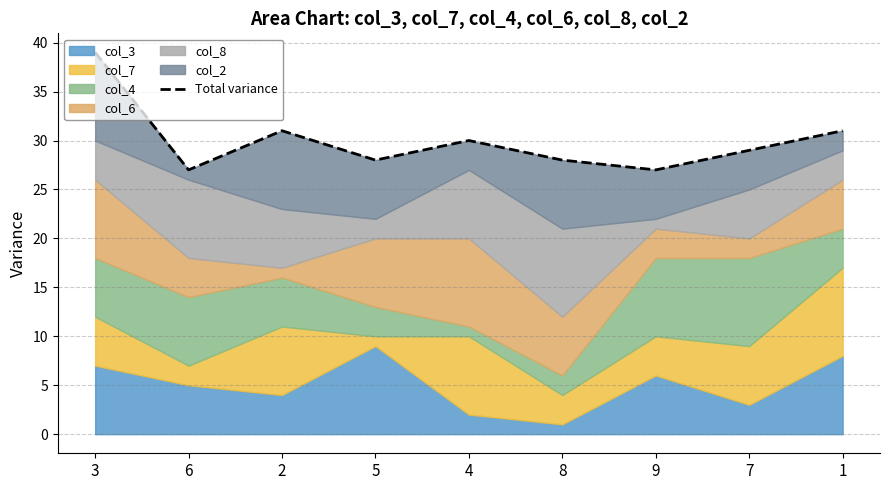

Reading right to left, transcribe all the data shown in this chart.

31	29	27	28	30	28	31	27	39